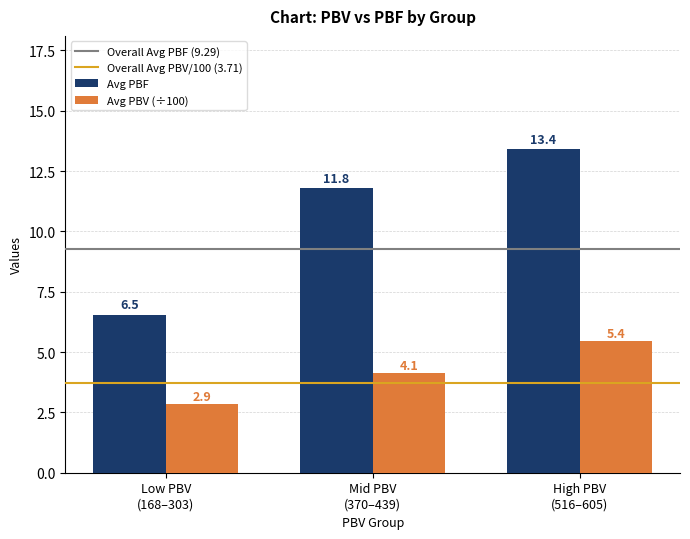

Rank the series by their maximum value, from highest to lowest.

Avg PBF, Avg PBV (÷100)